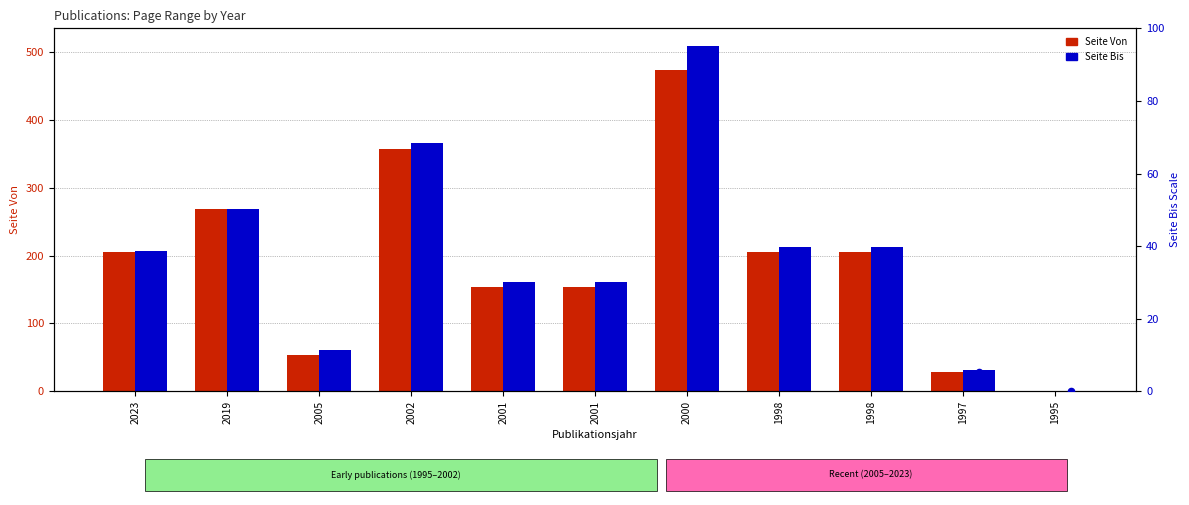

At how many categories does at least one series exceed 189?

6